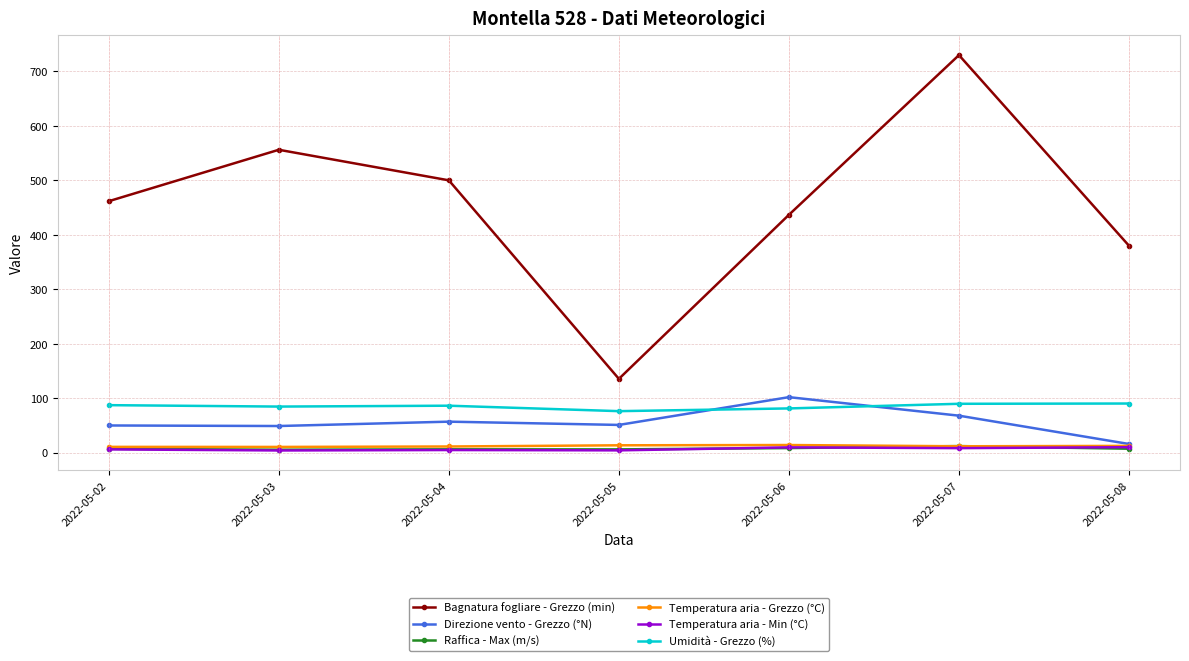

What is the difference between the highest and lowest values at 2022-05-06?

428.3